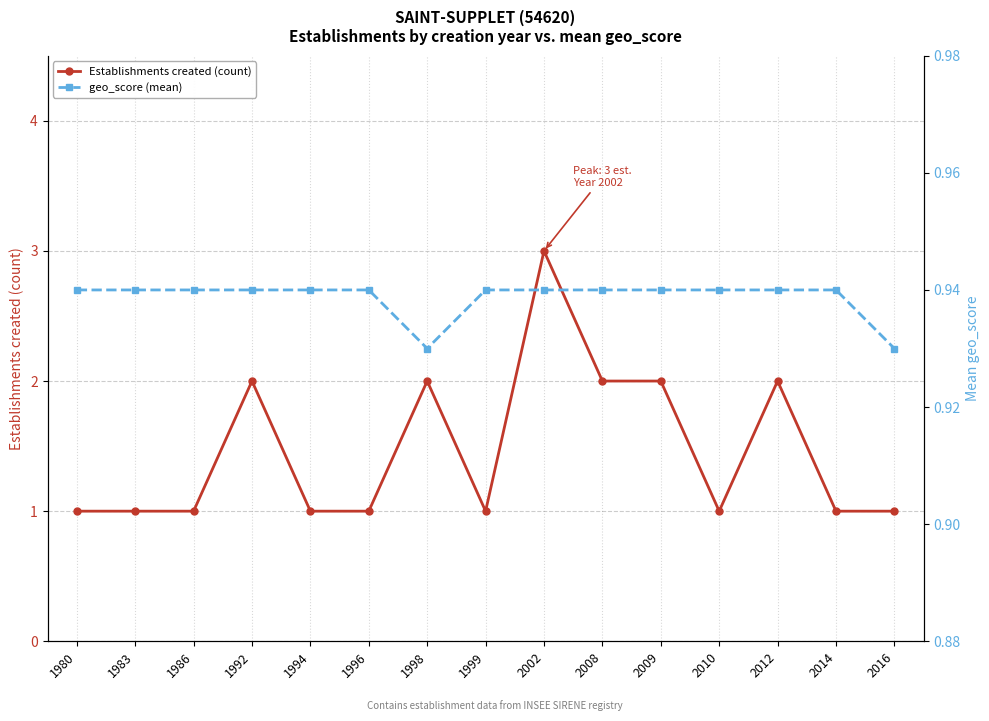

Reading left to right, what are all the values shown in this chart?

Establishments created (count): 1.0	1.0	1.0	2.0	1.0	1.0	2.0	1.0	3.0	2.0	2.0	1.0	2.0	1.0	1.0
geo_score (mean): 0.9	0.9	0.9	0.9	0.9	0.9	0.9	0.9	0.9	0.9	0.9	0.9	0.9	0.9	0.9